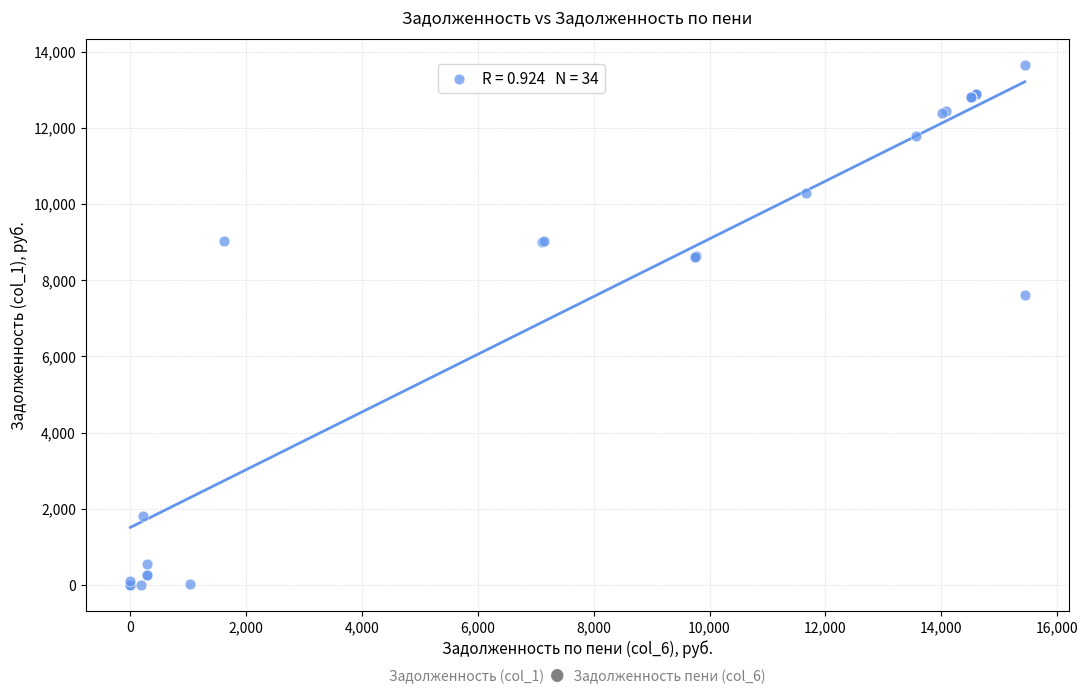

What Y value in the scatter plot is closest to 6818?

7601.3